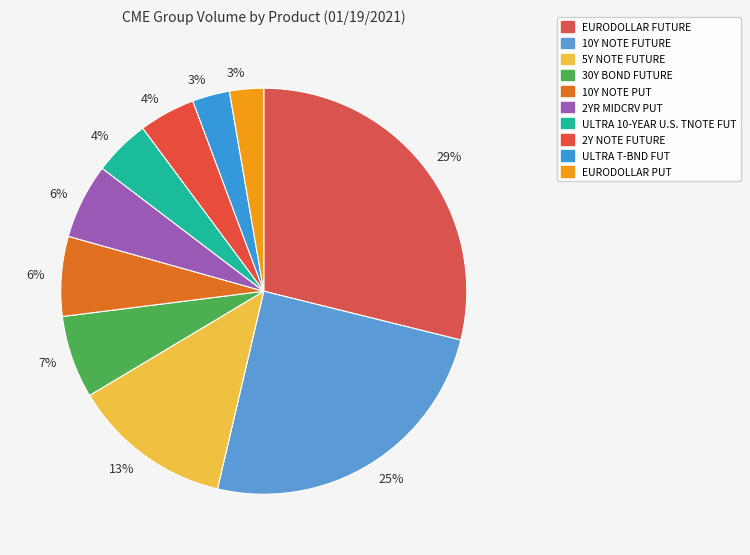

Count the number of slices in the pie.

10